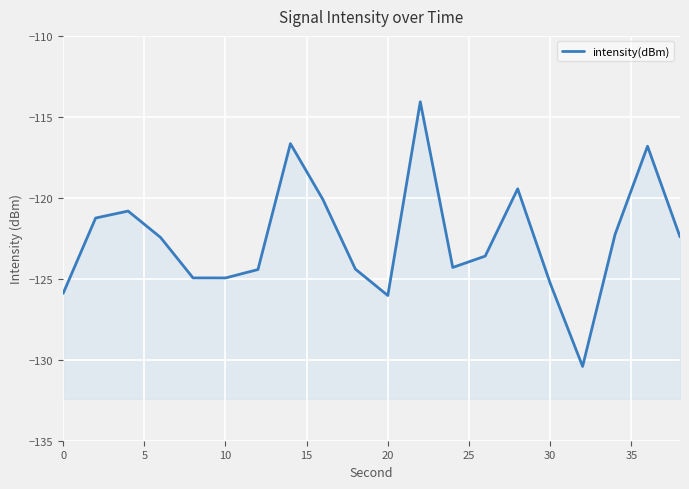

What is the greatest value displayed?

-114.1